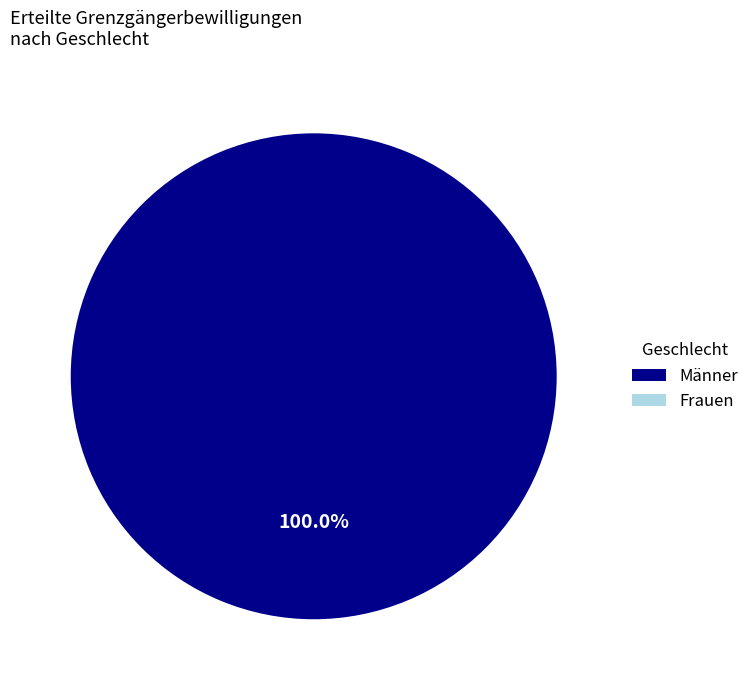

Which category has the biggest portion of the pie?

EU / EFTA